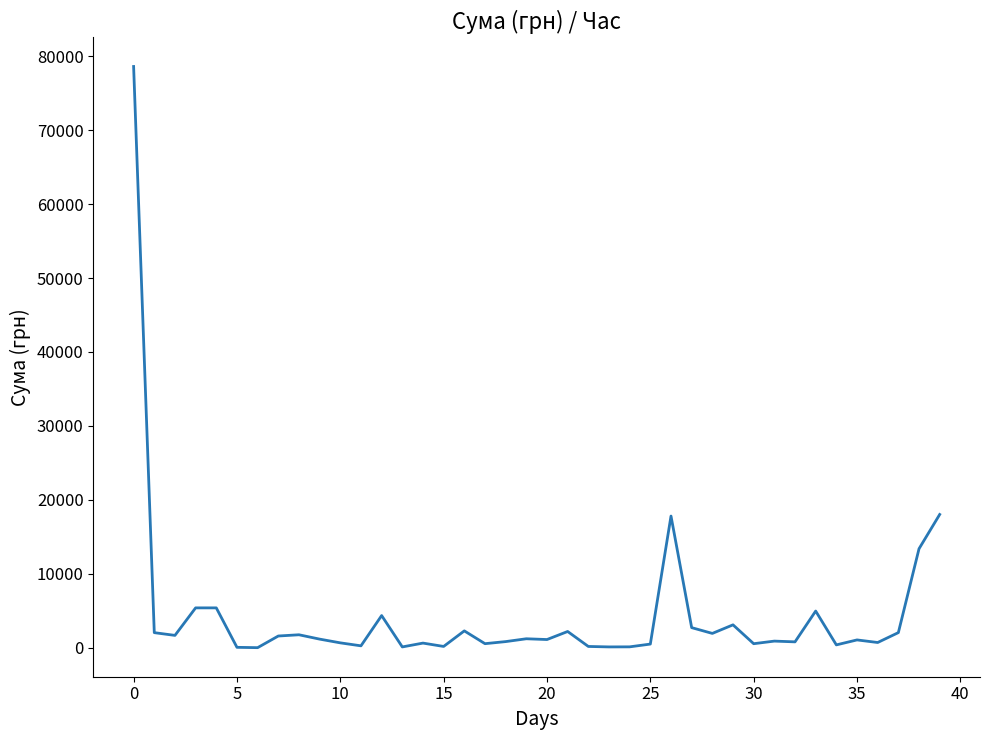

What is the difference between the maximum and minimum values?

78579.8